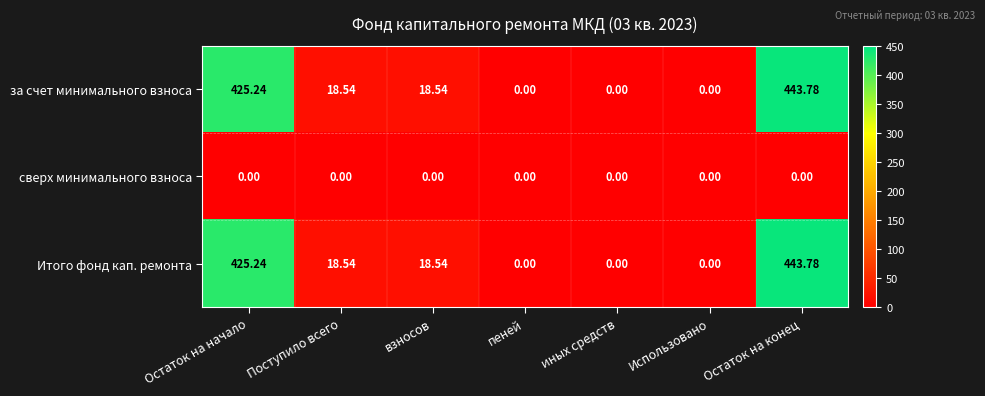

At which category is the sum across all series the highest?

Остаток на конец